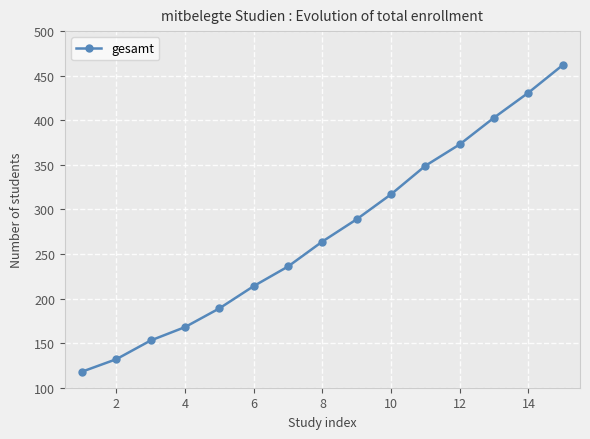

What is the average value?

273